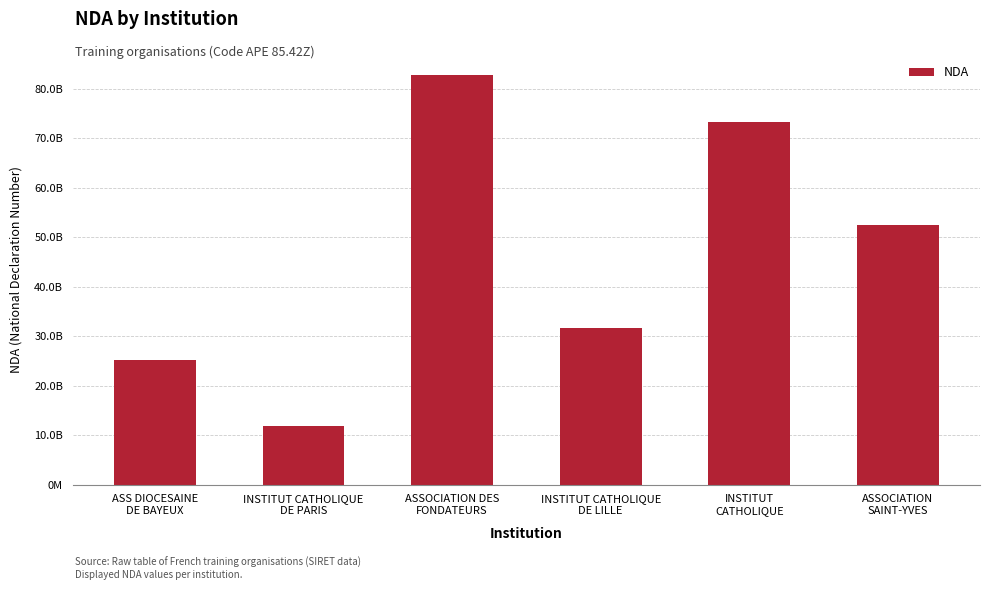

What is the greatest value displayed?

82690692669